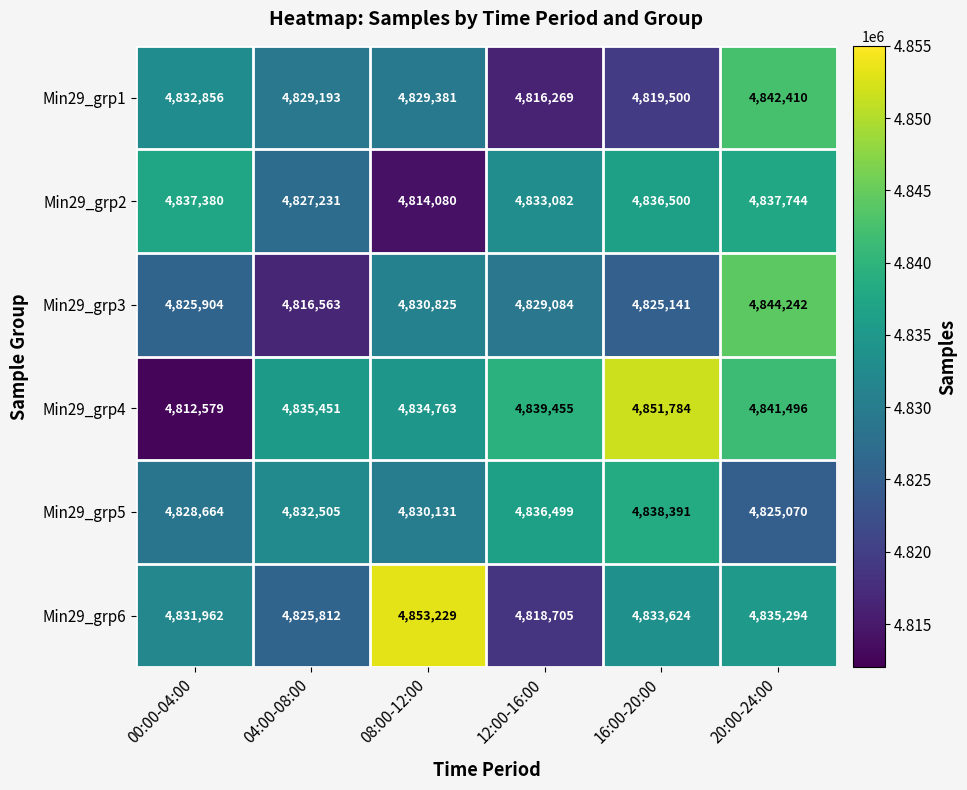

Which category has the lowest value across all series?

00:00-04:00